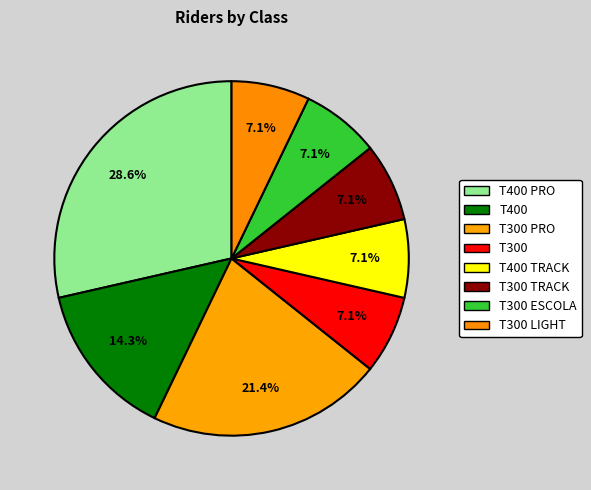

How many slices are in this pie chart?

8